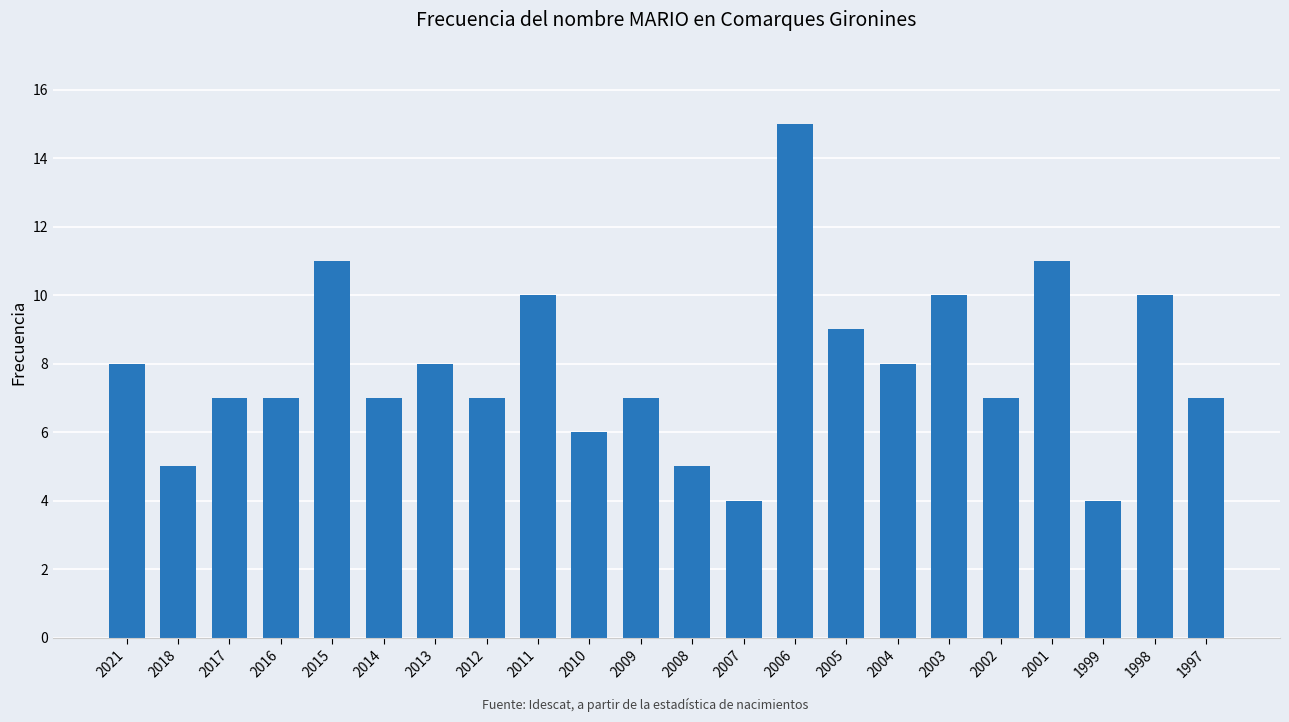

The chart shows a value of 2 at 2007. True or false?

False